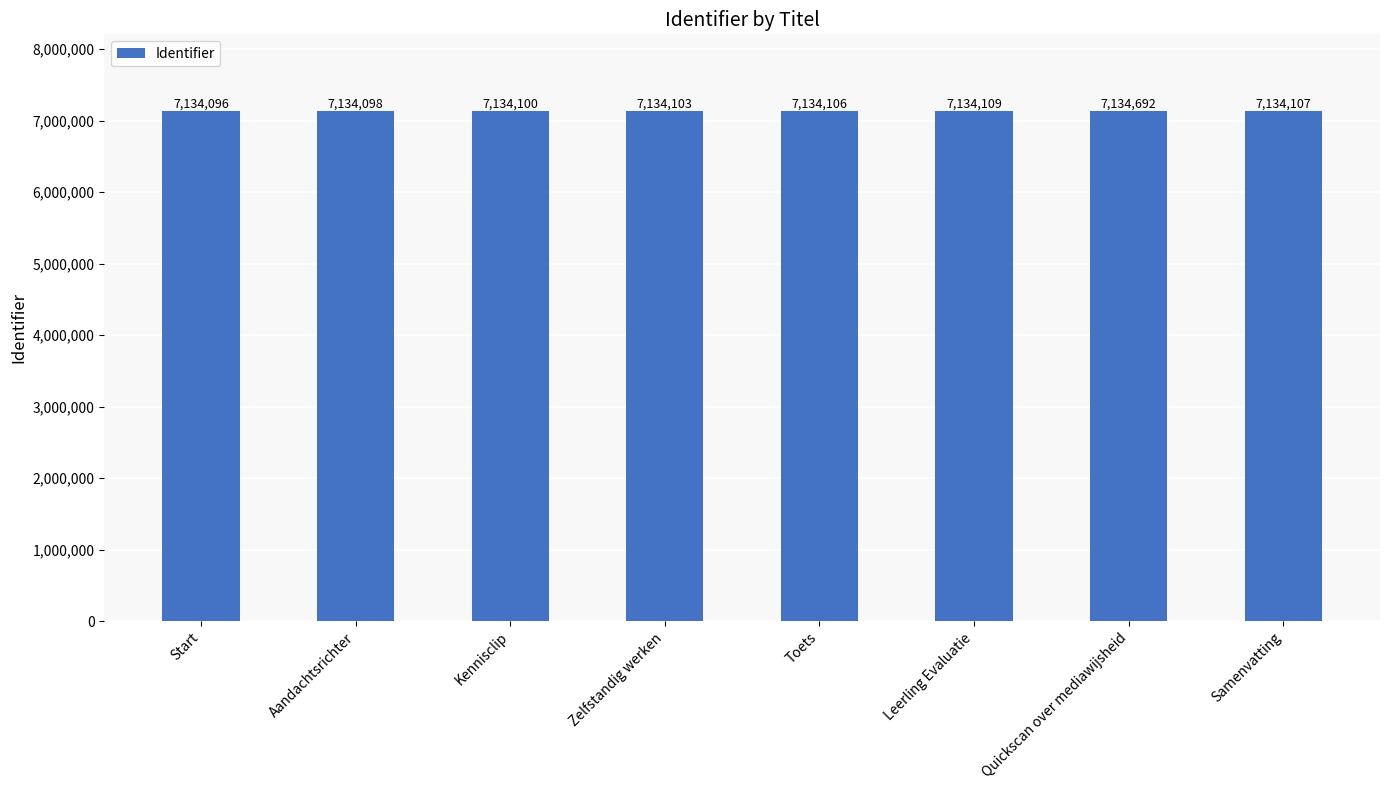

Reading left to right, list all the values displayed in this chart.

7134096	7134098	7134100	7134103	7134106	7134109	7134692	7134107